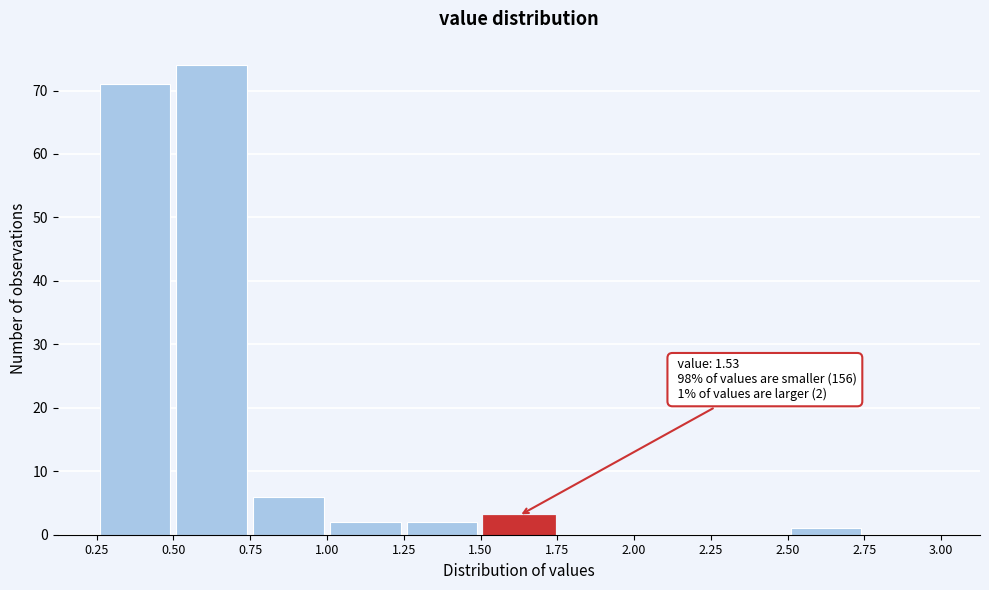

Which range on the x-axis has the tallest bar?

0.50 to 0.75